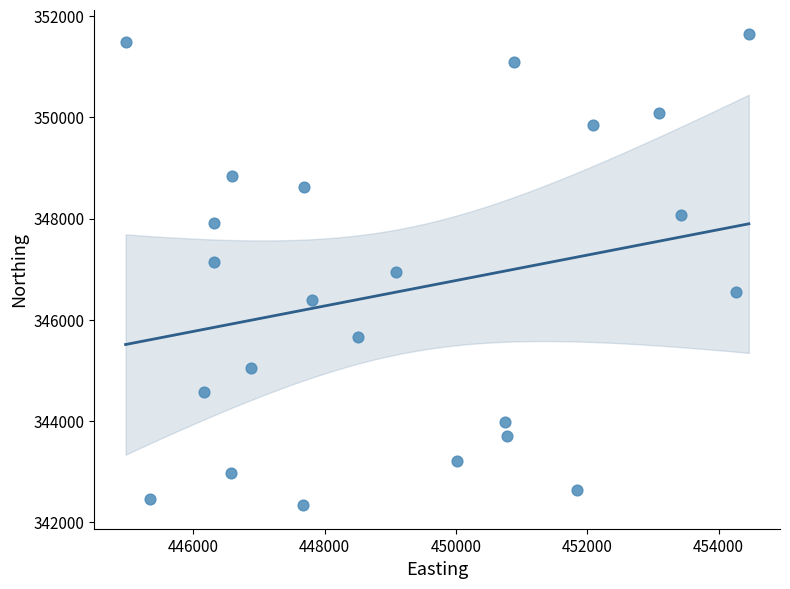

What is the range of Y values (max minus min)?

9312.4